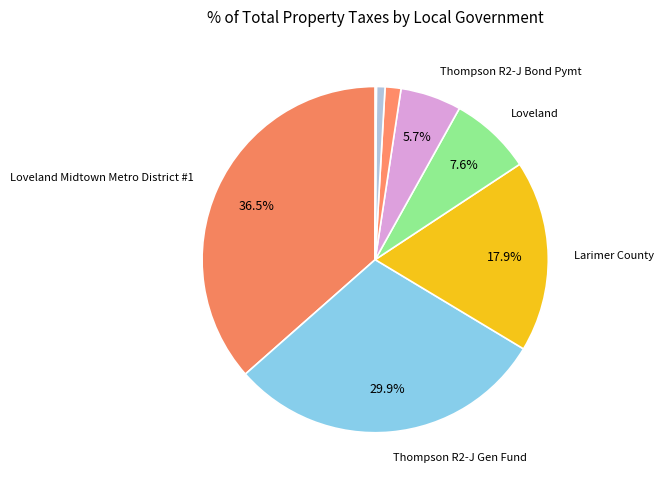

How many segments does this pie chart have?

8